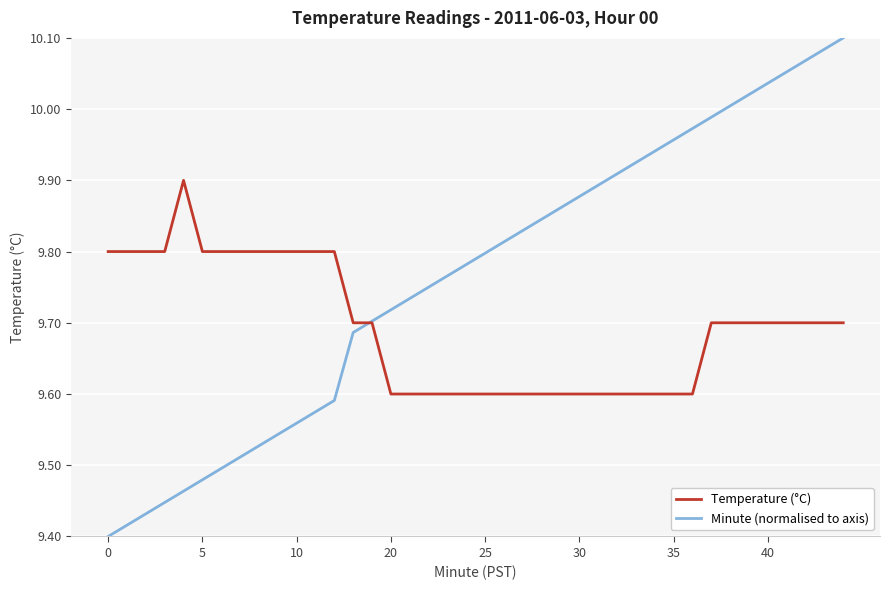

Rank the series by their average value, from highest to lowest.

Minute (normalised to axis), Temperature (°C)